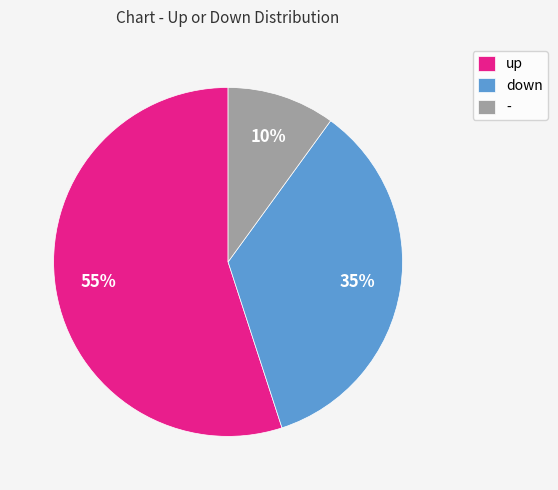

Which has a higher value, down or up?

up